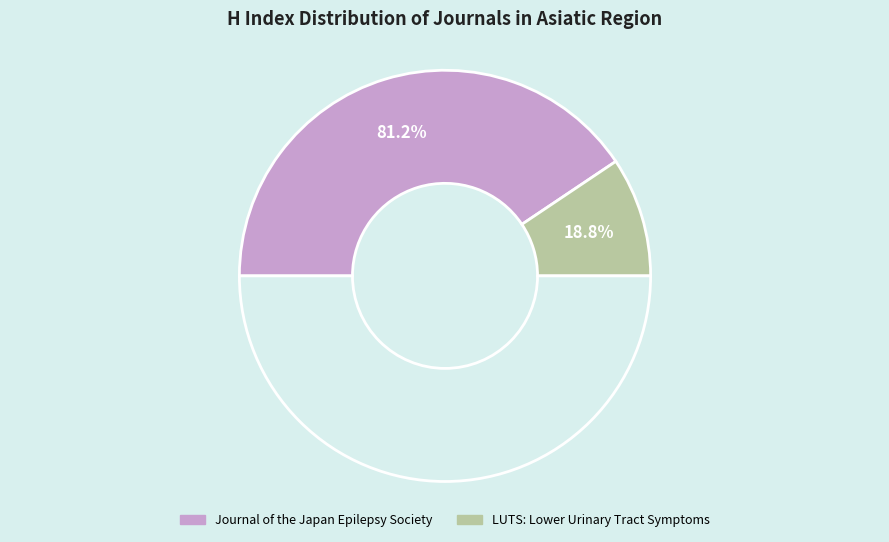

Which category has the biggest portion of the pie?

Journal of the Japan Epilepsy Society